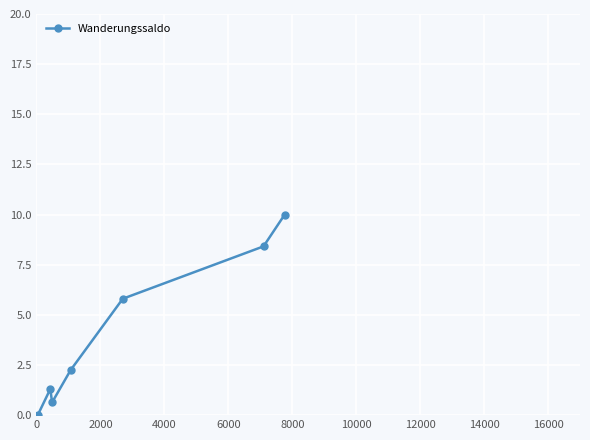

What is the value of the 5th point from the left?

5.8